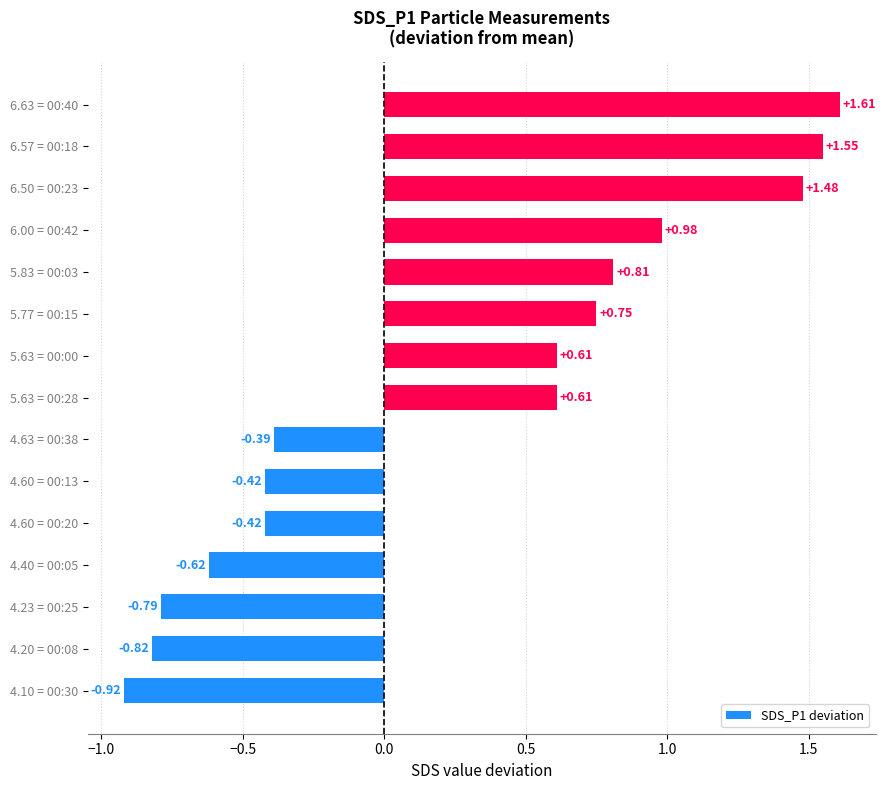

What is the difference between the maximum and minimum values?

2.5